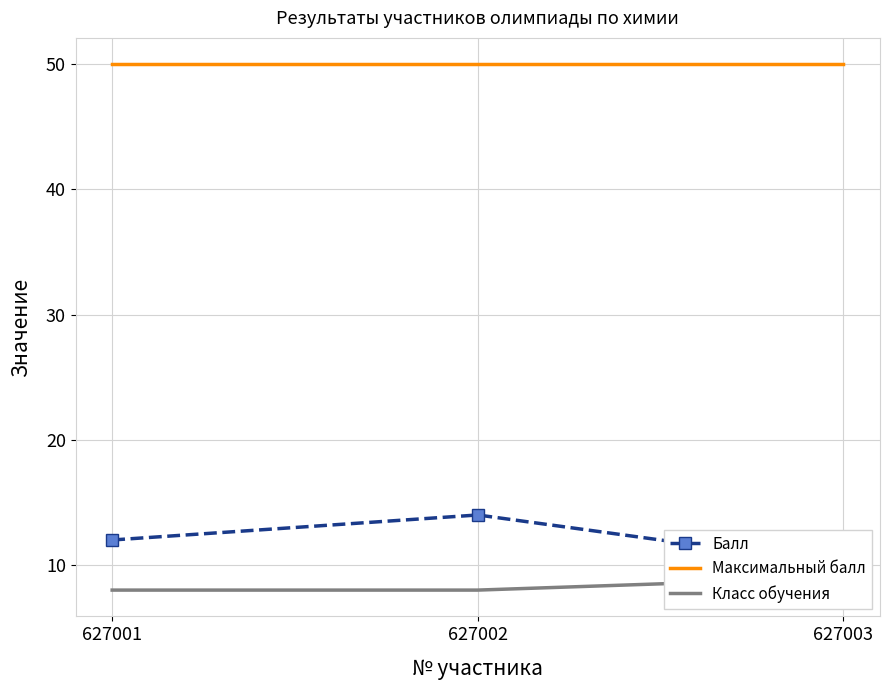

At which category is the sum across all series the highest?

627002